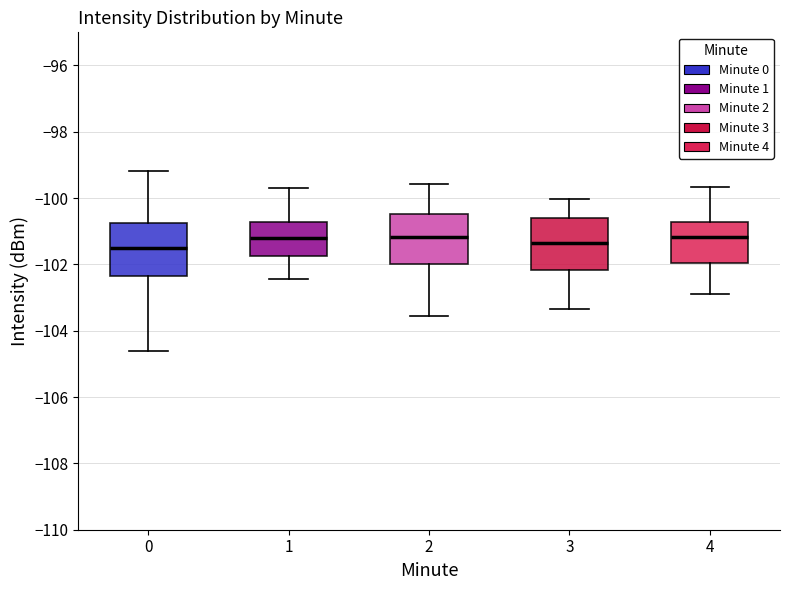

Reading left to right, transcribe this box plot: for each box, give where its median line is, the range the box spans, and where its two whiskers end, as read against the y-axis. The values are not printed on the chart, so give them approximately, as read against the axis.

0: median -101.4, box -102.4 to -100.8, whiskers -104.6 to -99.2
1: median -101.2, box -101.8 to -100.8, whiskers -102.4 to -99.6
2: median -101.2, box -102.0 to -100.4, whiskers -103.6 to -99.6
3: median -101.4, box -102.2 to -100.6, whiskers -103.4 to -100.0
4: median -101.2, box -102.0 to -100.8, whiskers -103.0 to -99.6